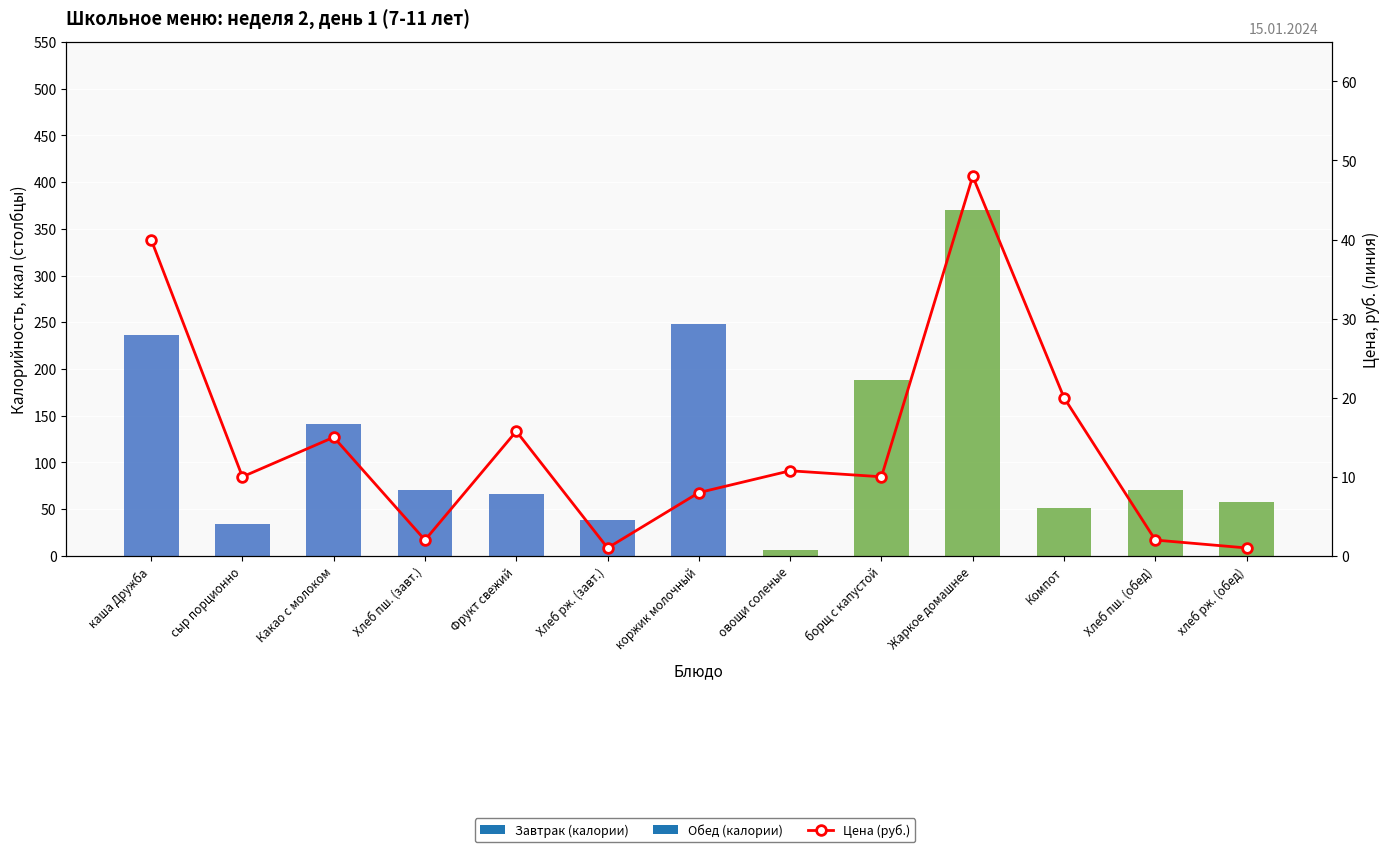

Reading left to right, extract all data points from this chart.

каша Дружба=40.0	сыр порционно=10.0	Какао с молоком=15.0	Хлеб пш. (завт.)=2.0	Фрукт свежий=15.8	Хлеб рж. (завт.)=1.0	коржик молочный=8.0	овощи соленые=10.8	борщ с капустой=10.0	Жаркое домашнее=48.0	Компот=20.0	Хлеб пш. (обед)=2.0	хлеб рж. (обед)=1.0